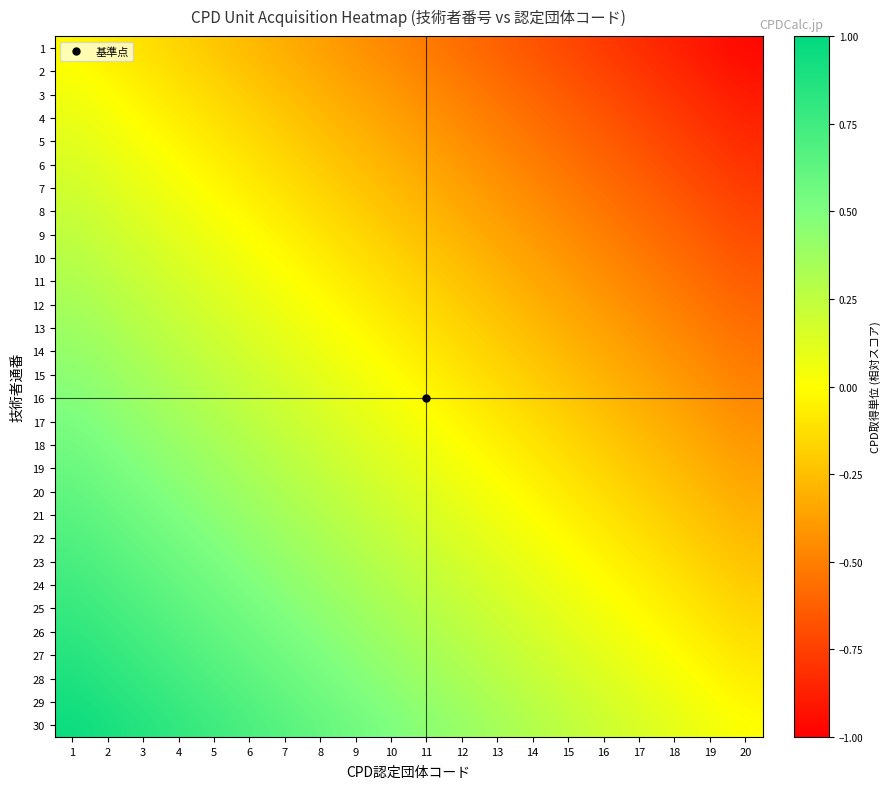

Reading left to right, extract all data points from this chart.

1: 1=-0.0	2=-0.1	3=-0.1	4=-0.2	5=-0.2	6=-0.3	7=-0.3	8=-0.4	9=-0.4	10=-0.5	11=-0.5	12=-0.6	13=-0.6	14=-0.7	15=-0.7	16=-0.8	17=-0.8	18=-0.9	19=-0.9	20=-1.0
2: 1=0.0	2=-0.0	3=-0.1	4=-0.1	5=-0.2	6=-0.2	7=-0.3	8=-0.3	9=-0.4	10=-0.4	11=-0.5	12=-0.5	13=-0.6	14=-0.6	15=-0.7	16=-0.7	17=-0.8	18=-0.8	19=-0.9	20=-0.9
3: 1=0.1	2=0.0	3=-0.0	4=-0.1	5=-0.1	6=-0.2	7=-0.2	8=-0.3	9=-0.3	10=-0.4	11=-0.5	12=-0.5	13=-0.6	14=-0.6	15=-0.7	16=-0.7	17=-0.8	18=-0.8	19=-0.8	20=-0.9
4: 1=0.1	2=0.0	3=-0.0	4=-0.1	5=-0.1	6=-0.2	7=-0.2	8=-0.3	9=-0.3	10=-0.4	11=-0.4	12=-0.5	13=-0.5	14=-0.6	15=-0.6	16=-0.7	17=-0.7	18=-0.8	19=-0.8	20=-0.9
5: 1=0.1	2=0.1	3=0.0	4=-0.0	5=-0.1	6=-0.1	7=-0.2	8=-0.2	9=-0.3	10=-0.3	11=-0.4	12=-0.4	13=-0.5	14=-0.5	15=-0.6	16=-0.6	17=-0.7	18=-0.7	19=-0.8	20=-0.8
6: 1=0.2	2=0.1	3=0.1	4=0.0	5=-0.0	6=-0.1	7=-0.1	8=-0.2	9=-0.2	10=-0.3	11=-0.4	12=-0.4	13=-0.5	14=-0.5	15=-0.6	16=-0.6	17=-0.6	18=-0.7	19=-0.8	20=-0.8
7: 1=0.2	2=0.1	3=0.1	4=0.0	5=-0.0	6=-0.1	7=-0.1	8=-0.2	9=-0.2	10=-0.3	11=-0.3	12=-0.4	13=-0.4	14=-0.5	15=-0.5	16=-0.6	17=-0.6	18=-0.7	19=-0.7	20=-0.8
8: 1=0.2	2=0.2	3=0.1	4=0.1	5=0.0	6=-0.0	7=-0.1	8=-0.1	9=-0.2	10=-0.2	11=-0.3	12=-0.3	13=-0.4	14=-0.4	15=-0.5	16=-0.5	17=-0.6	18=-0.6	19=-0.7	20=-0.7
9: 1=0.2	2=0.2	3=0.1	4=0.1	5=0.0	6=0.0	7=-0.0	8=-0.1	9=-0.2	10=-0.2	11=-0.3	12=-0.3	13=-0.4	14=-0.4	15=-0.5	16=-0.5	17=-0.6	18=-0.6	19=-0.6	20=-0.7
10: 1=0.3	2=0.2	3=0.2	4=0.1	5=0.1	6=0.0	7=-0.0	8=-0.1	9=-0.1	10=-0.2	11=-0.2	12=-0.3	13=-0.3	14=-0.4	15=-0.4	16=-0.5	17=-0.5	18=-0.6	19=-0.6	20=-0.7
11: 1=0.3	2=0.3	3=0.2	4=0.2	5=0.1	6=0.1	7=0.0	8=-0.0	9=-0.1	10=-0.1	11=-0.2	12=-0.2	13=-0.3	14=-0.3	15=-0.4	16=-0.4	17=-0.5	18=-0.5	19=-0.6	20=-0.6
12: 1=0.4	2=0.3	3=0.2	4=0.2	5=0.2	6=0.1	7=0.1	8=0.0	9=-0.0	10=-0.1	11=-0.2	12=-0.2	13=-0.2	14=-0.3	15=-0.3	16=-0.4	17=-0.4	18=-0.5	19=-0.5	20=-0.6
13: 1=0.4	2=0.3	3=0.3	4=0.2	5=0.2	6=0.1	7=0.1	8=0.0	9=-0.0	10=-0.1	11=-0.1	12=-0.2	13=-0.2	14=-0.3	15=-0.3	16=-0.4	17=-0.4	18=-0.5	19=-0.5	20=-0.6
14: 1=0.4	2=0.4	3=0.3	4=0.3	5=0.2	6=0.2	7=0.1	8=0.1	9=0.0	10=-0.0	11=-0.1	12=-0.1	13=-0.2	14=-0.2	15=-0.3	16=-0.3	17=-0.4	18=-0.4	19=-0.5	20=-0.5
15: 1=0.5	2=0.4	3=0.3	4=0.3	5=0.2	6=0.2	7=0.2	8=0.1	9=0.0	10=0.0	11=-0.1	12=-0.1	13=-0.2	14=-0.2	15=-0.2	16=-0.3	17=-0.3	18=-0.4	19=-0.4	20=-0.5
16: 1=0.5	2=0.4	3=0.4	4=0.3	5=0.3	6=0.2	7=0.2	8=0.1	9=0.1	10=0.0	11=-0.0	12=-0.1	13=-0.1	14=-0.2	15=-0.2	16=-0.3	17=-0.3	18=-0.4	19=-0.4	20=-0.5
17: 1=0.5	2=0.5	3=0.4	4=0.4	5=0.3	6=0.3	7=0.2	8=0.2	9=0.1	10=0.1	11=0.0	12=-0.0	13=-0.1	14=-0.1	15=-0.2	16=-0.2	17=-0.3	18=-0.3	19=-0.4	20=-0.4
18: 1=0.5	2=0.5	3=0.4	4=0.4	5=0.3	6=0.3	7=0.2	8=0.2	9=0.1	10=0.1	11=0.0	12=0.0	13=-0.1	14=-0.1	15=-0.2	16=-0.2	17=-0.2	18=-0.3	19=-0.3	20=-0.4
19: 1=0.6	2=0.5	3=0.5	4=0.4	5=0.4	6=0.3	7=0.3	8=0.2	9=0.2	10=0.1	11=0.1	12=0.0	13=-0.0	14=-0.1	15=-0.1	16=-0.2	17=-0.2	18=-0.3	19=-0.3	20=-0.4
20: 1=0.6	2=0.6	3=0.5	4=0.5	5=0.4	6=0.4	7=0.3	8=0.3	9=0.2	10=0.2	11=0.1	12=0.1	13=0.0	14=-0.0	15=-0.1	16=-0.1	17=-0.2	18=-0.2	19=-0.3	20=-0.3
21: 1=0.6	2=0.6	3=0.5	4=0.5	5=0.4	6=0.4	7=0.3	8=0.3	9=0.2	10=0.2	11=0.1	12=0.1	13=0.0	14=0.0	15=-0.1	16=-0.1	17=-0.2	18=-0.2	19=-0.2	20=-0.3
22: 1=0.7	2=0.6	3=0.6	4=0.5	5=0.5	6=0.4	7=0.4	8=0.3	9=0.3	10=0.2	11=0.2	12=0.1	13=0.1	14=0.0	15=-0.0	16=-0.1	17=-0.1	18=-0.2	19=-0.2	20=-0.3
23: 1=0.7	2=0.7	3=0.6	4=0.6	5=0.5	6=0.5	7=0.4	8=0.4	9=0.3	10=0.3	11=0.2	12=0.2	13=0.1	14=0.1	15=0.0	16=-0.0	17=-0.1	18=-0.1	19=-0.2	20=-0.2
24: 1=0.8	2=0.7	3=0.7	4=0.6	5=0.6	6=0.5	7=0.5	8=0.4	9=0.4	10=0.3	11=0.2	12=0.2	13=0.2	14=0.1	15=0.1	16=0.0	17=-0.0	18=-0.1	19=-0.1	20=-0.2
25: 1=0.8	2=0.7	3=0.7	4=0.6	5=0.6	6=0.5	7=0.5	8=0.4	9=0.4	10=0.3	11=0.3	12=0.2	13=0.2	14=0.1	15=0.1	16=0.0	17=-0.0	18=-0.1	19=-0.1	20=-0.2
26: 1=0.8	2=0.8	3=0.7	4=0.7	5=0.6	6=0.6	7=0.5	8=0.5	9=0.4	10=0.4	11=0.3	12=0.3	13=0.2	14=0.2	15=0.1	16=0.1	17=0.0	18=-0.0	19=-0.1	20=-0.1
27: 1=0.8	2=0.8	3=0.8	4=0.7	5=0.7	6=0.6	7=0.6	8=0.5	9=0.5	10=0.4	11=0.3	12=0.3	13=0.2	14=0.2	15=0.2	16=0.1	17=0.1	18=0.0	19=-0.0	20=-0.1
28: 1=0.9	2=0.8	3=0.8	4=0.7	5=0.7	6=0.6	7=0.6	8=0.5	9=0.5	10=0.4	11=0.4	12=0.3	13=0.3	14=0.2	15=0.2	16=0.1	17=0.1	18=0.0	19=-0.0	20=-0.1
29: 1=0.9	2=0.9	3=0.8	4=0.8	5=0.7	6=0.7	7=0.6	8=0.6	9=0.5	10=0.5	11=0.4	12=0.4	13=0.3	14=0.3	15=0.2	16=0.2	17=0.1	18=0.1	19=0.0	20=-0.0
30: 1=0.9	2=0.9	3=0.8	4=0.8	5=0.8	6=0.7	7=0.7	8=0.6	9=0.6	10=0.5	11=0.4	12=0.4	13=0.3	14=0.3	15=0.2	16=0.2	17=0.2	18=0.1	19=0.1	20=0.0